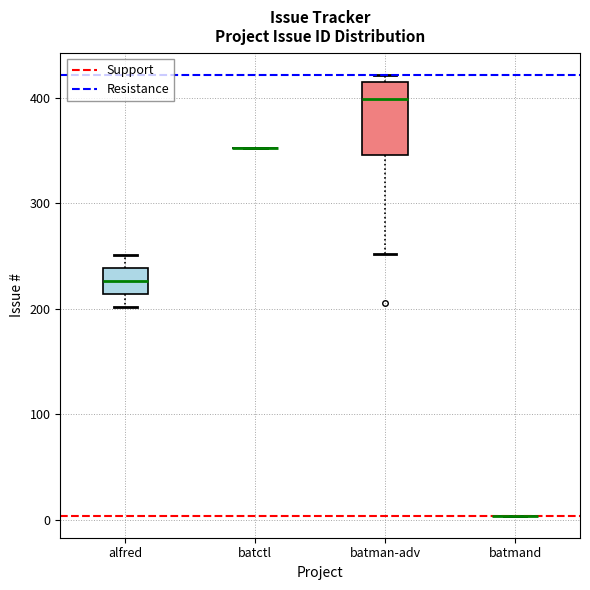

Which box is the tallest, from its lower edge to its upper edge?

batman-adv